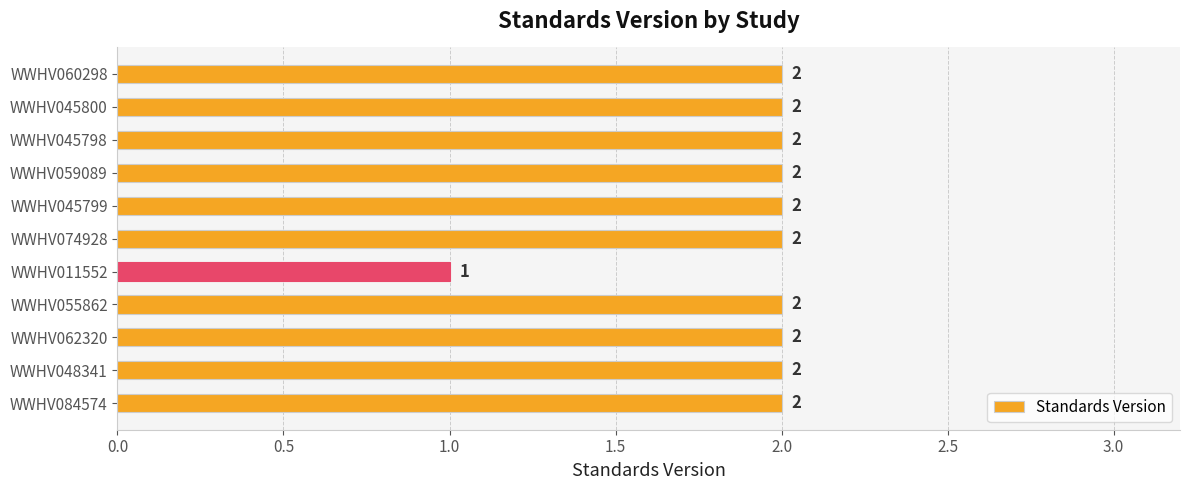

Which label corresponds to the smallest value in the chart?

WWHV011552